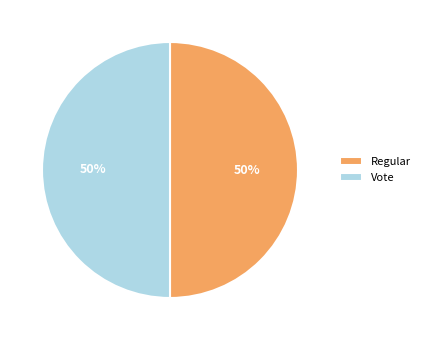

Count the number of slices in the pie.

2